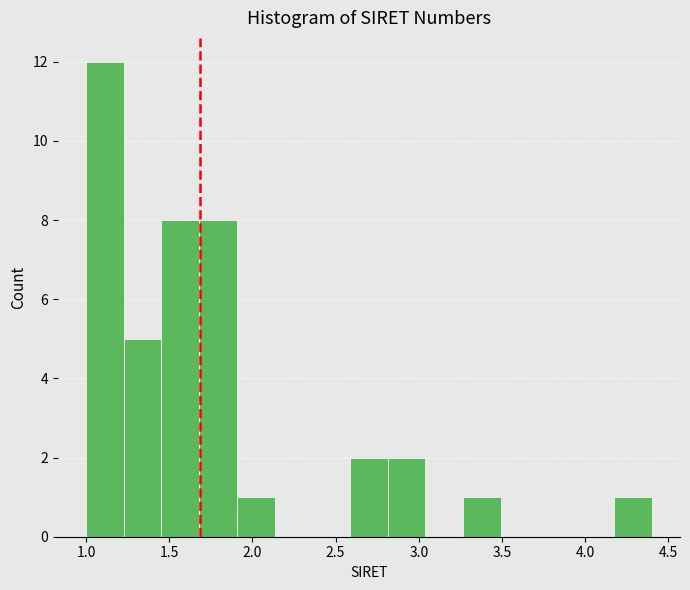

Reading left to right, list every bar in this chart as the range it spans on the x-axis followed by its height. Neither the bar edges nor the heights are printed on the chart, so give them approximately, as read against the axes.

1.00 to 1.25: 12
1.25 to 1.45: 5
1.45 to 1.70: 8
1.70 to 1.90: 8
1.90 to 2.15: 1
2.15 to 2.35: 0
2.35 to 2.60: 0
2.60 to 2.80: 2
2.80 to 3.05: 2
3.05 to 3.25: 0
3.25 to 3.50: 1
3.50 to 3.70: 0
3.70 to 3.95: 0
3.95 to 4.15: 0
4.15 to 4.40: 1